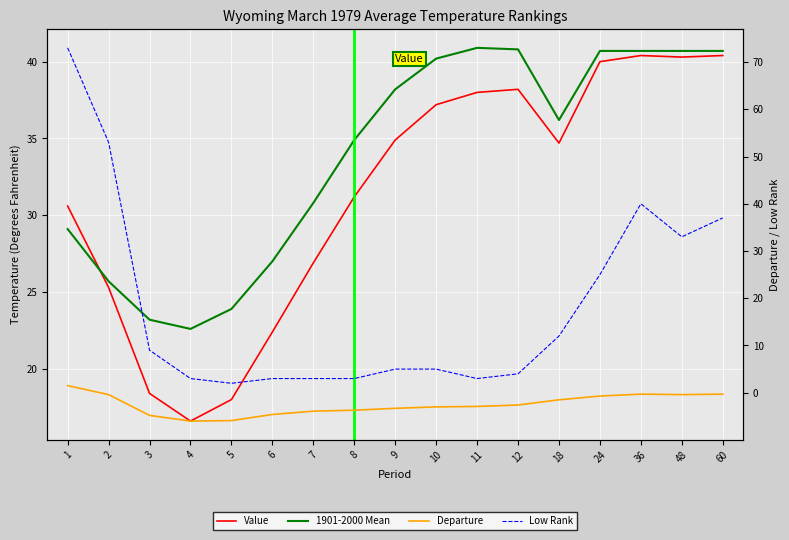

Between which two adjacent categories do Value and Low Rank first intersect?

2 and 3